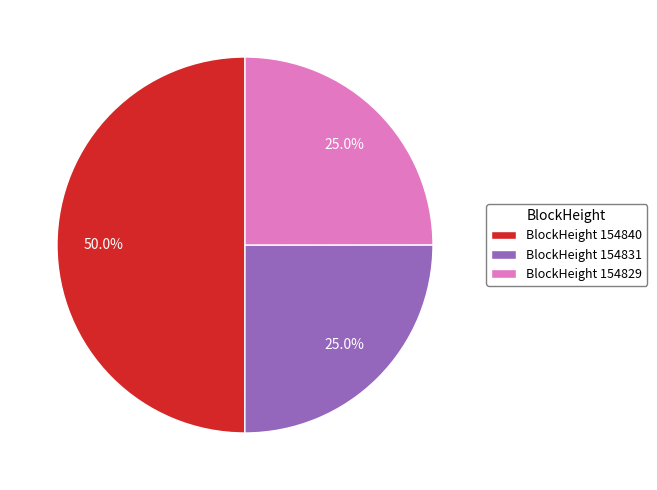

Is BlockHeight 154831 the majority of the pie?

No